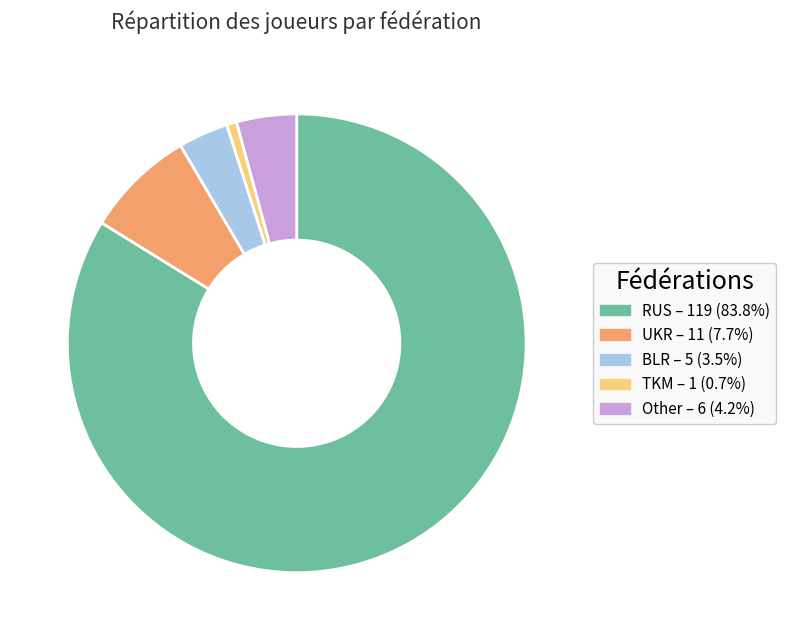

What is the smallest slice in the pie chart?

TKM